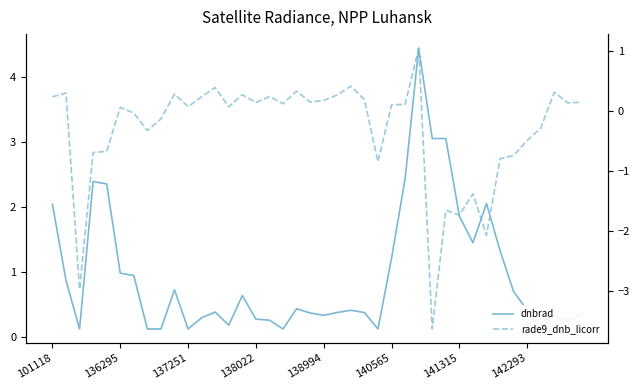

What position from the left is 34?

35